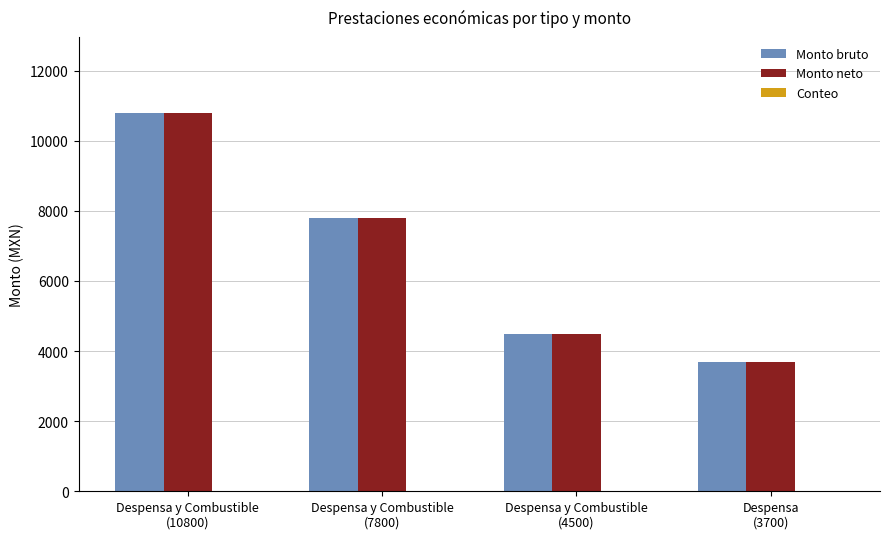

What is the sum of all Monto bruto values?

26800